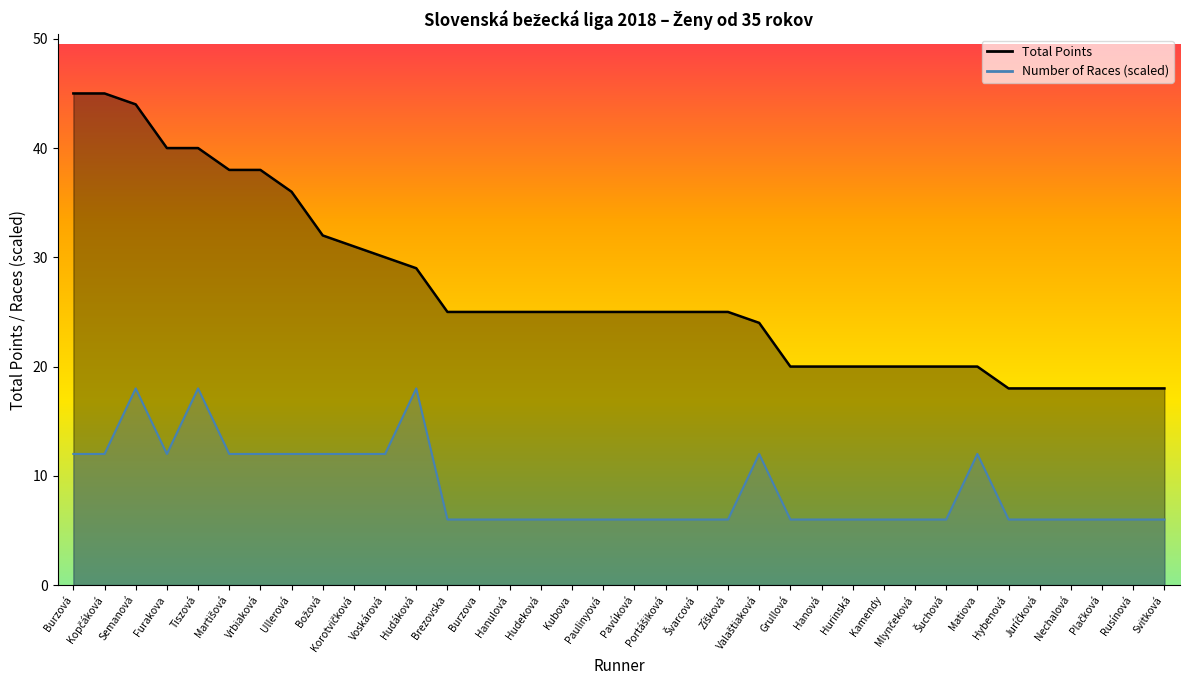

What is the total value across all series at Hurinská?

26